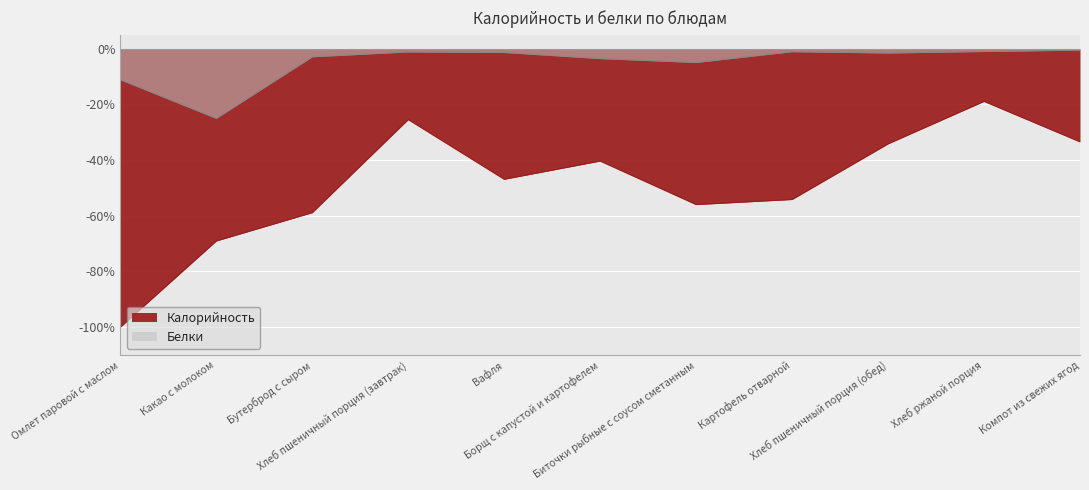

True or false: Белки has a value of -1.5 at Хлеб пшеничный порция (обед).

True